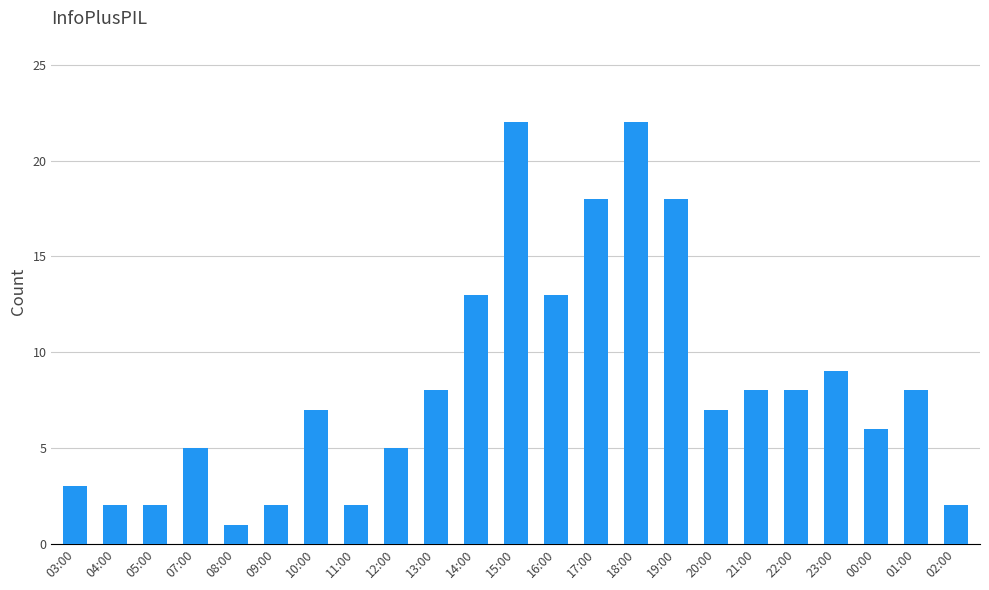

Is it true that the value at 15:00 is 30?

False